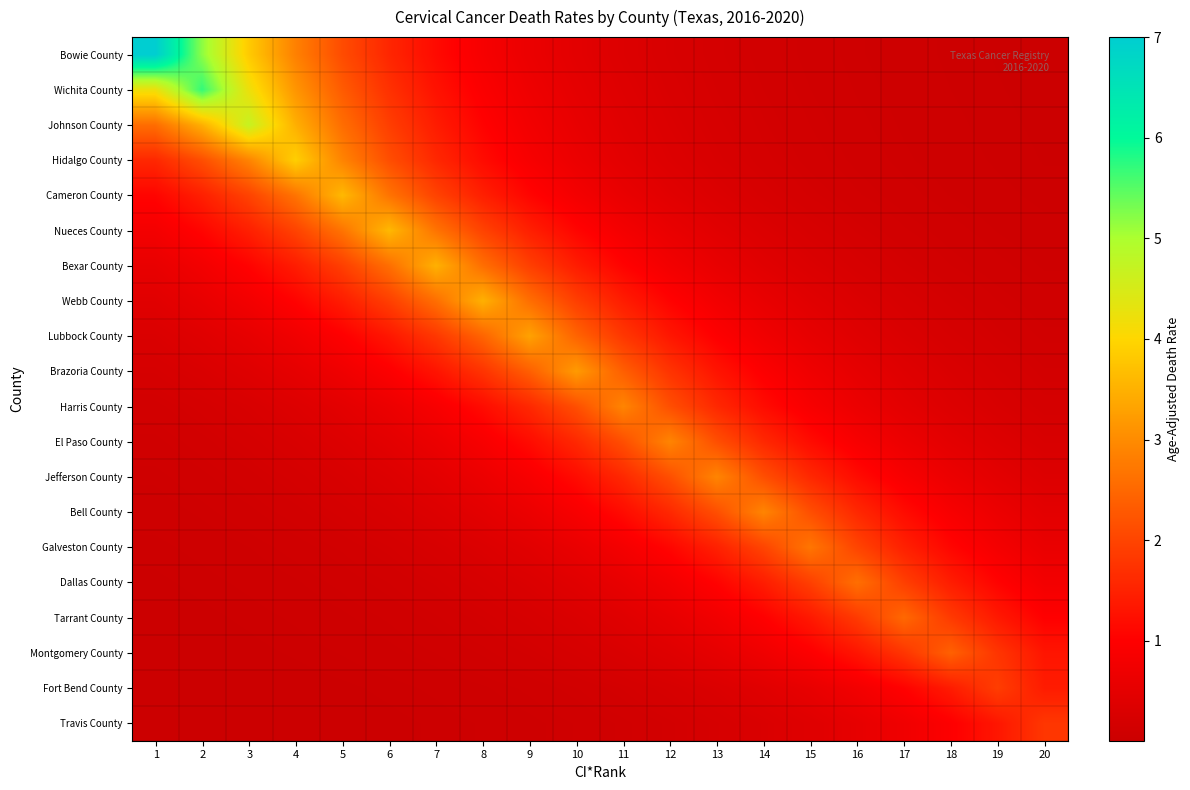

What is the difference between the highest and lowest values at 7?

3.5